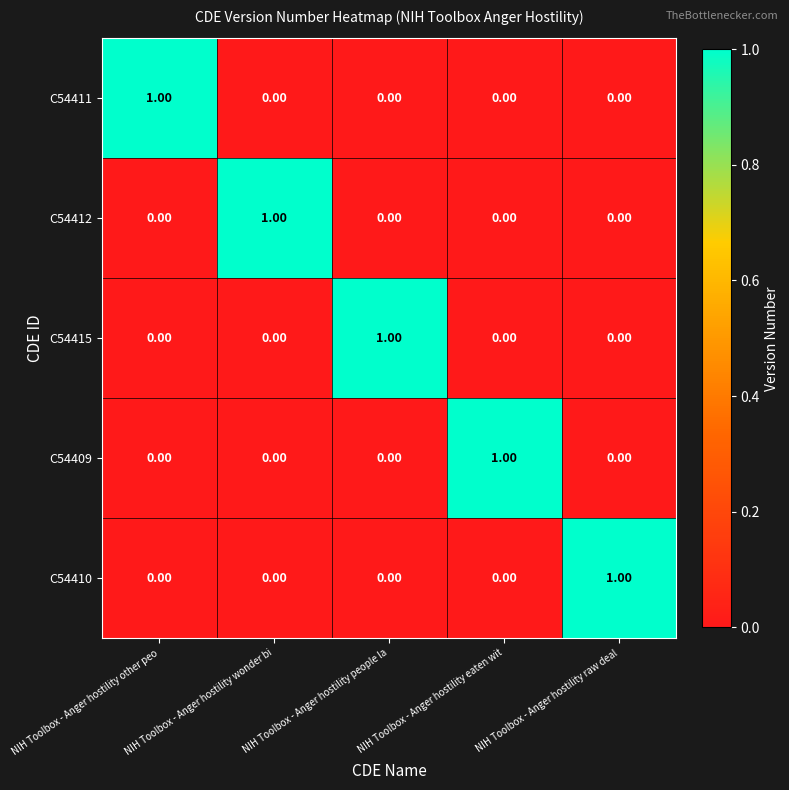

Is the value of C54409 at NIH Toolbox - Anger hostility eaten wit greater than the value of C54411 at NIH Toolbox - Anger hostility raw deal?

Yes